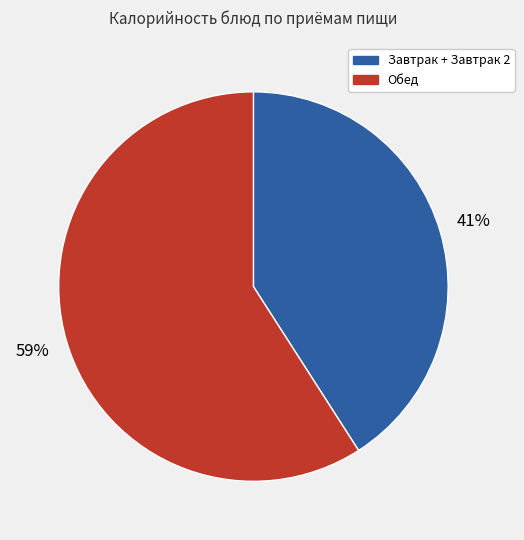

How many segments does this pie chart have?

2